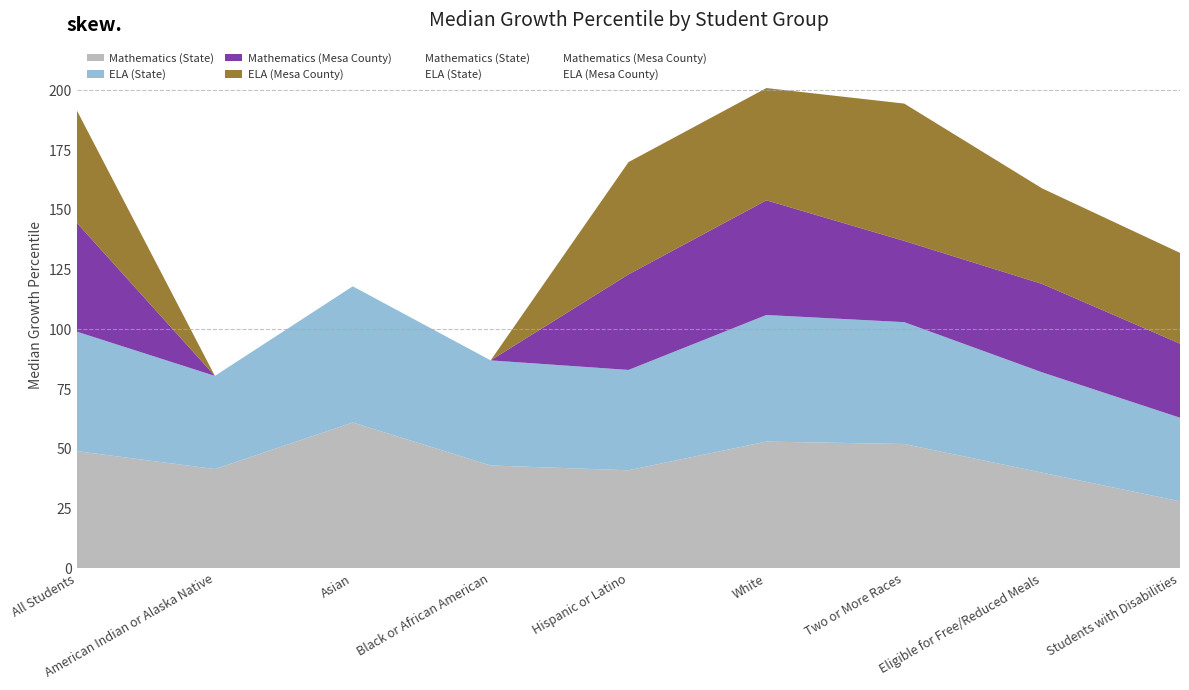

Where do ELA (Mesa County) and ELA (State) first cross each other?

Black or African American and Hispanic or Latino